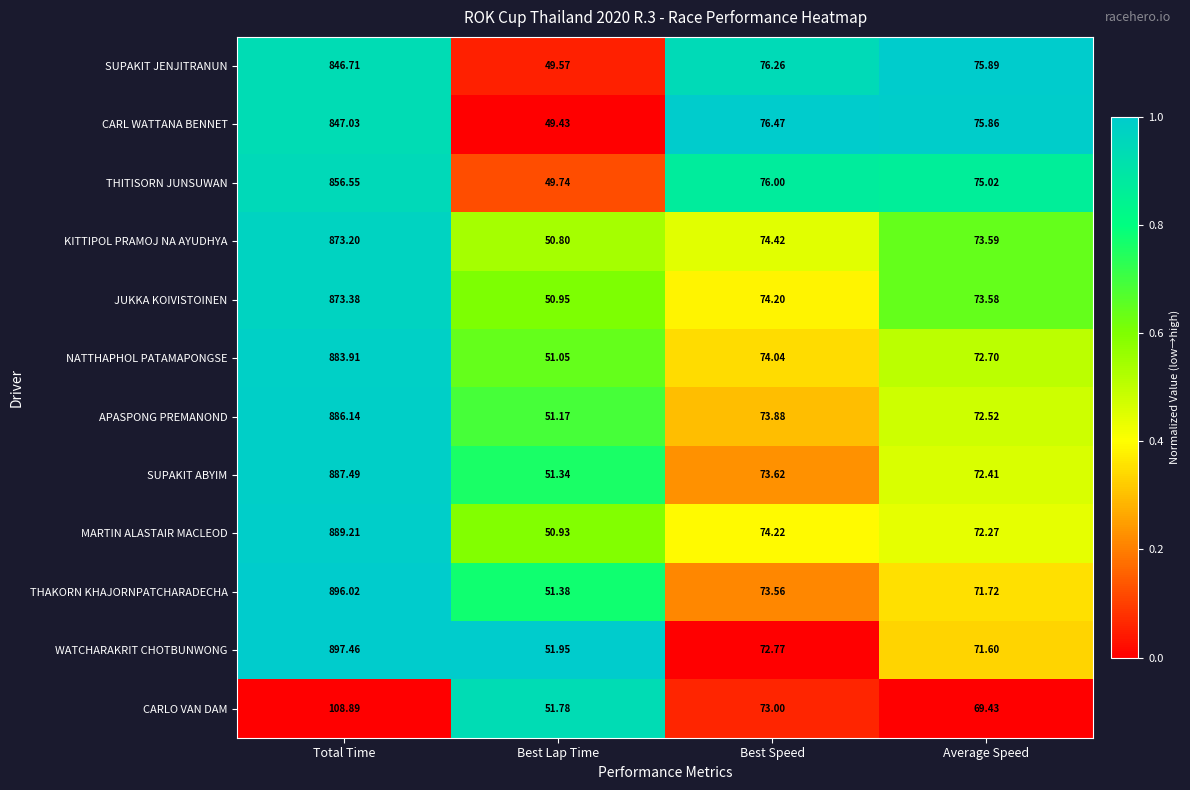

Which series has the largest range (max minus min)?

WATCHARAKRIT CHOTBUNWONG